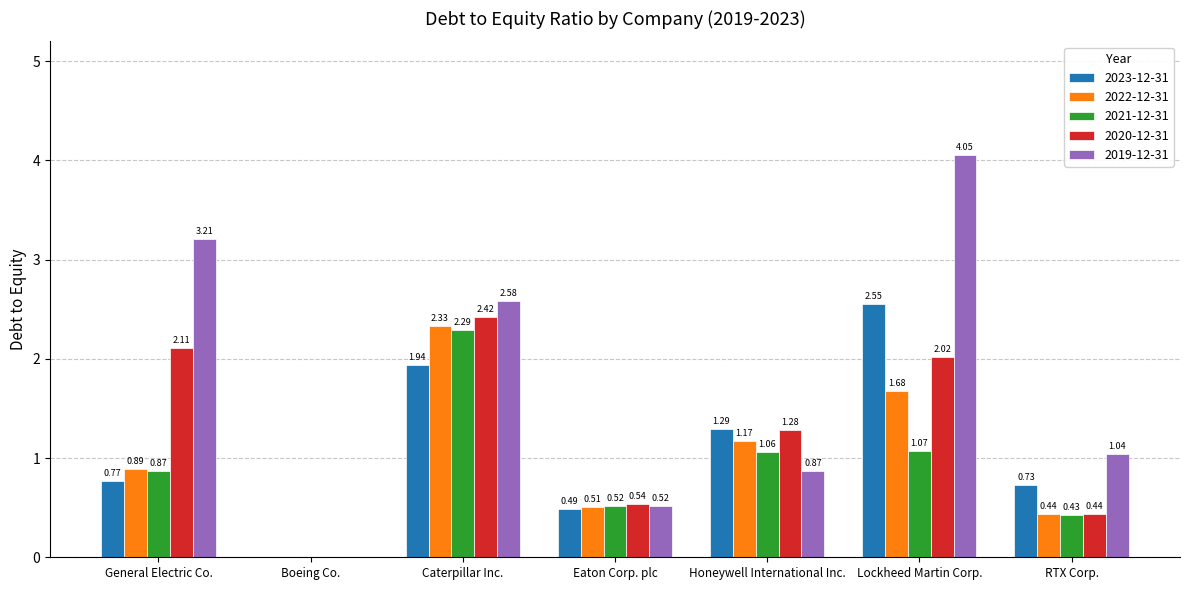

At which label does 2019-12-31 first exceed 1?

General Electric Co.